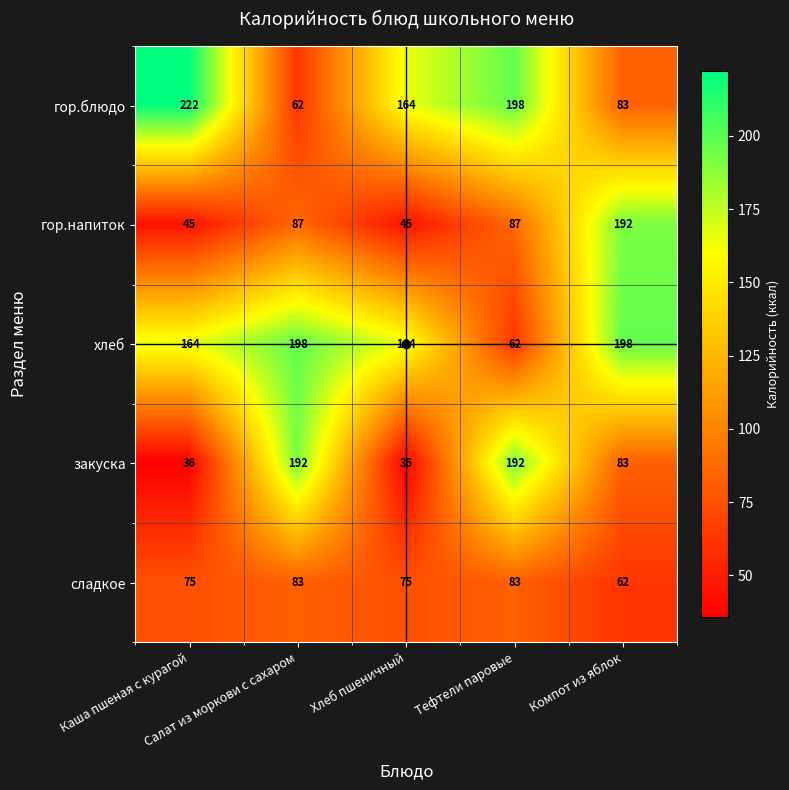

How many series are shown in this chart?

5